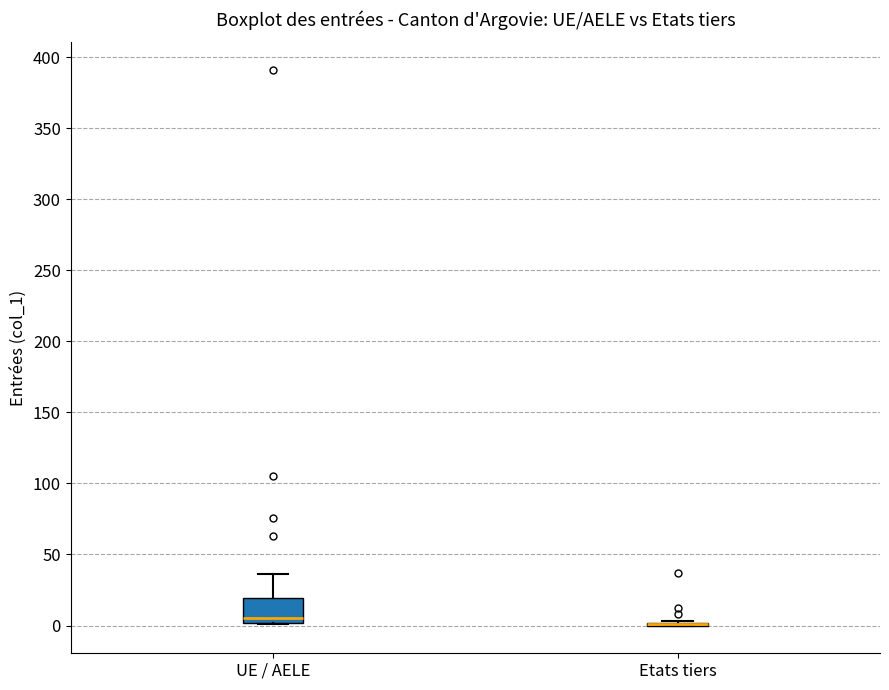

Reading left to right, read every box against the y-axis: the position of its median line, the range the box covers, and the ends of its whiskers. The values are not printed on the chart, so give them approximately, as read against the axis.

UE / AELE: median 5, box 0 to 20, whiskers 0 to 35
Etats tiers: box collapsed to a line at 0, whiskers 0 to 5